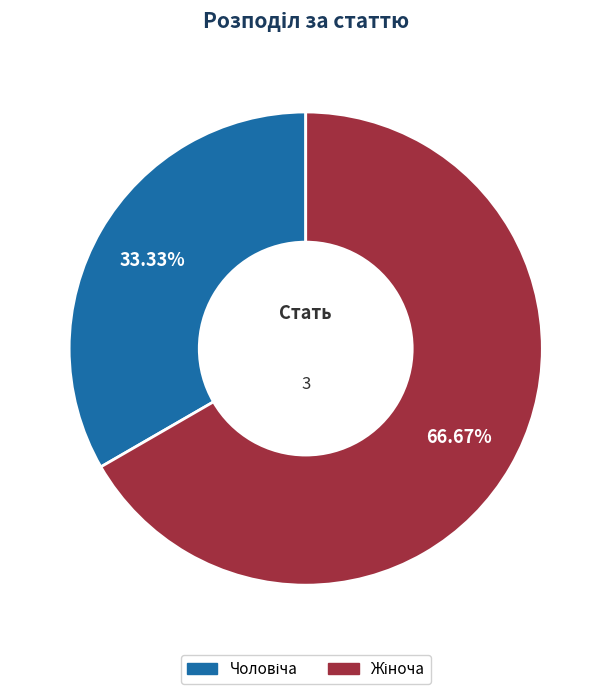

Is there a majority slice in this chart?

Yes